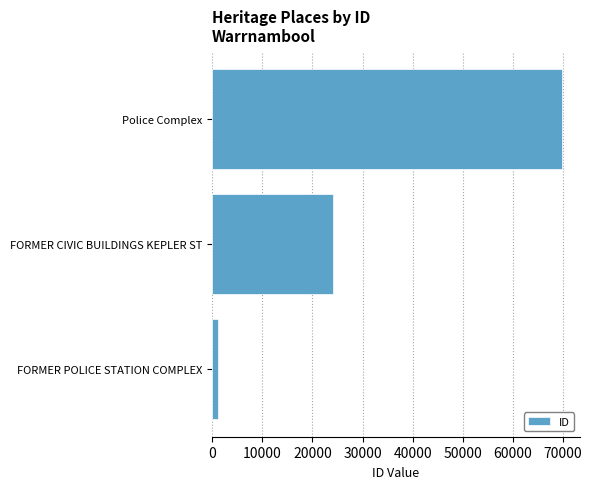

What is the approximate value at FORMER CIVIC BUILDINGS KEPLER ST, to the nearest 10?

24080